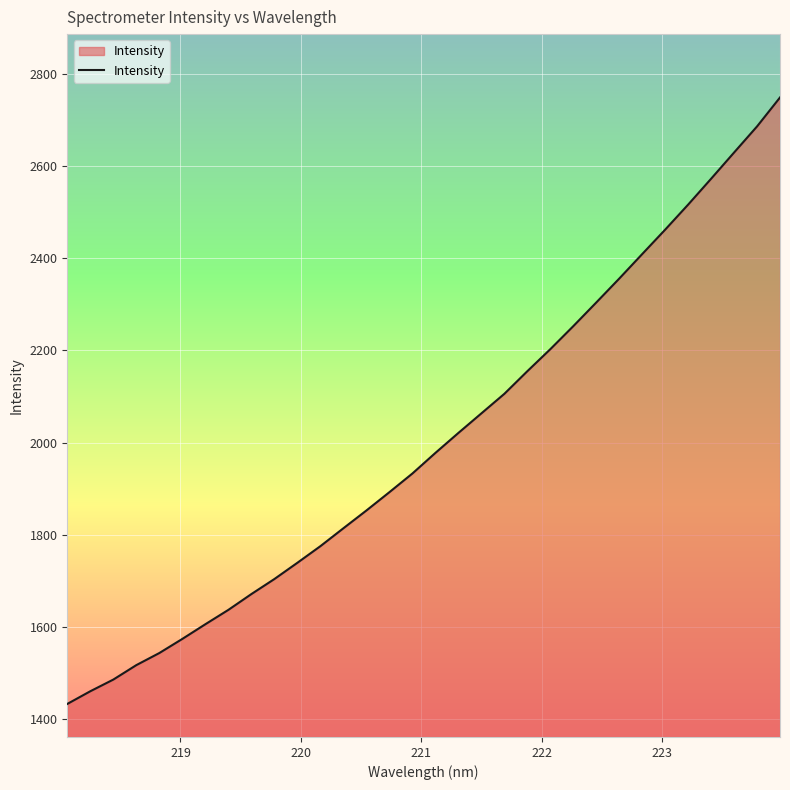

What is the difference between the maximum and minimum values?

1315.6